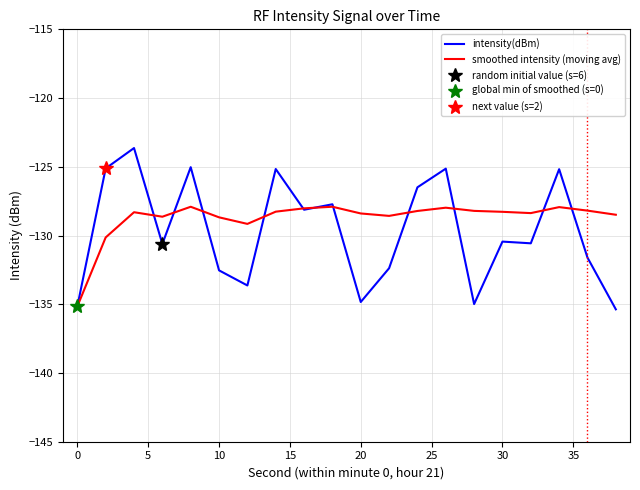

In smoothed intensity (moving avg), how many points are higher than both neighbors (excluding endpoints)?

5